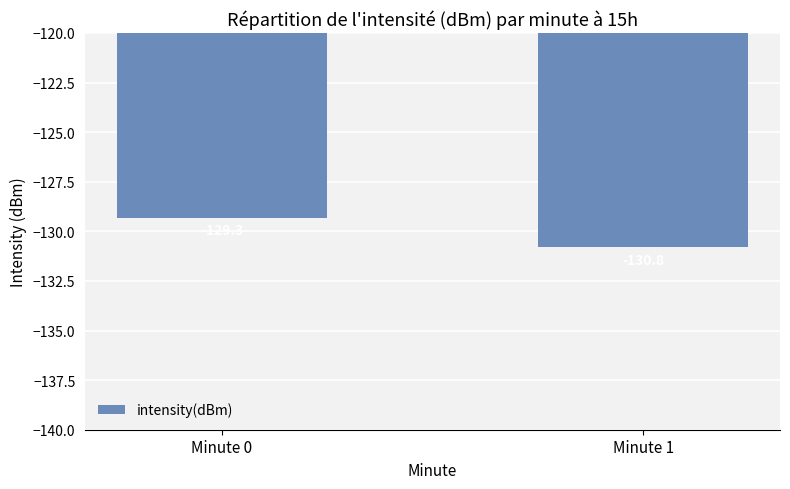

At which category does the chart reach its peak across all series?

Minute 0